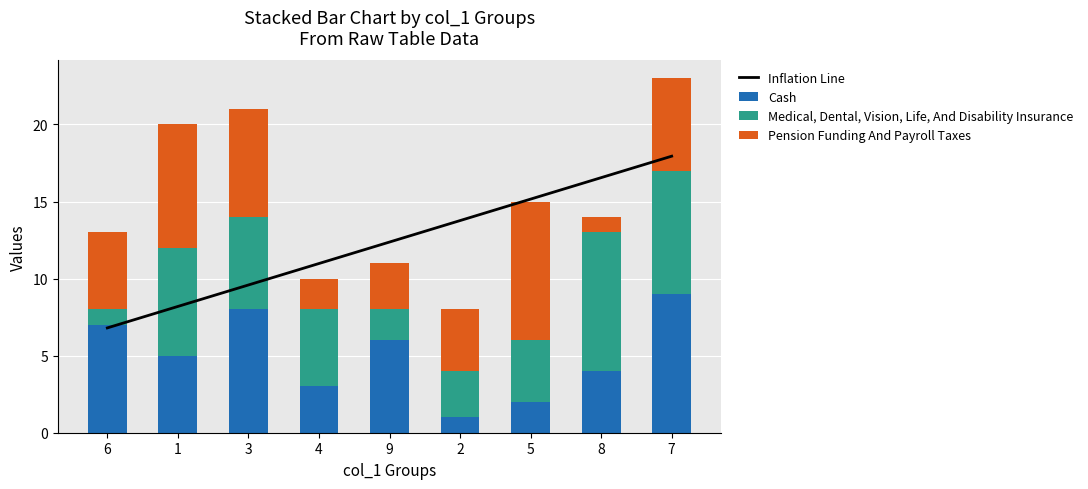

What is the value of the Pension Funding And Payroll Taxes bar at the 9th from the left?

6.0